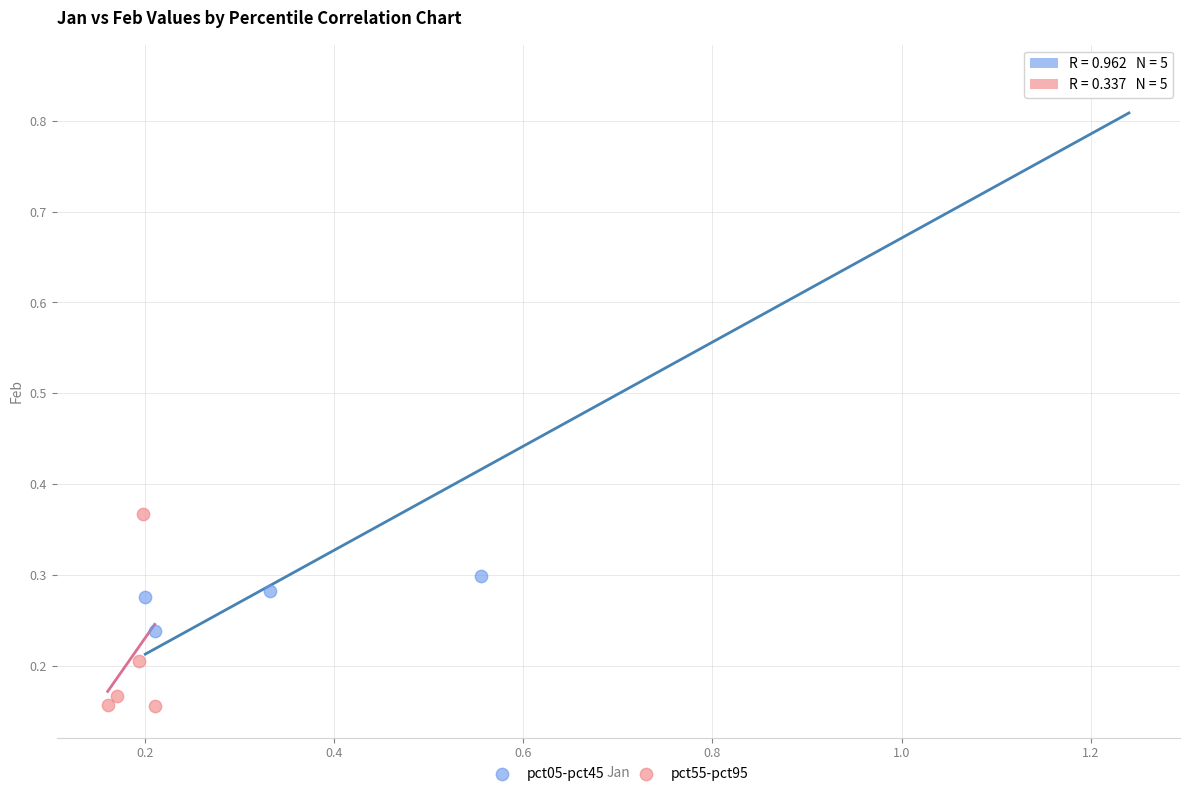

Which series reaches the minimum Y coordinate?

pct55-pct95